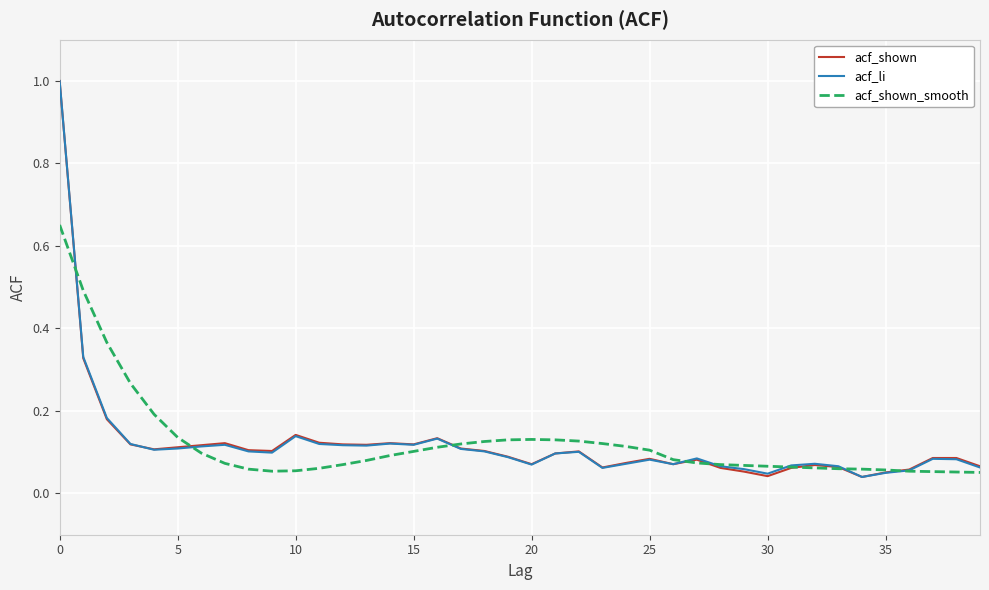

What is the highest value of the acf_shown series?

1.0